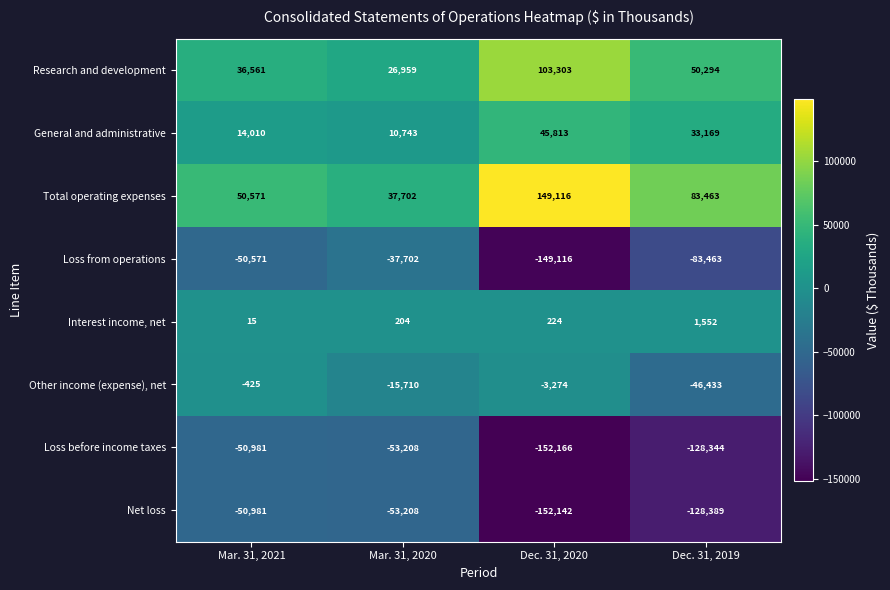

Count the Research and development values in the range 36561 to 103303.

3